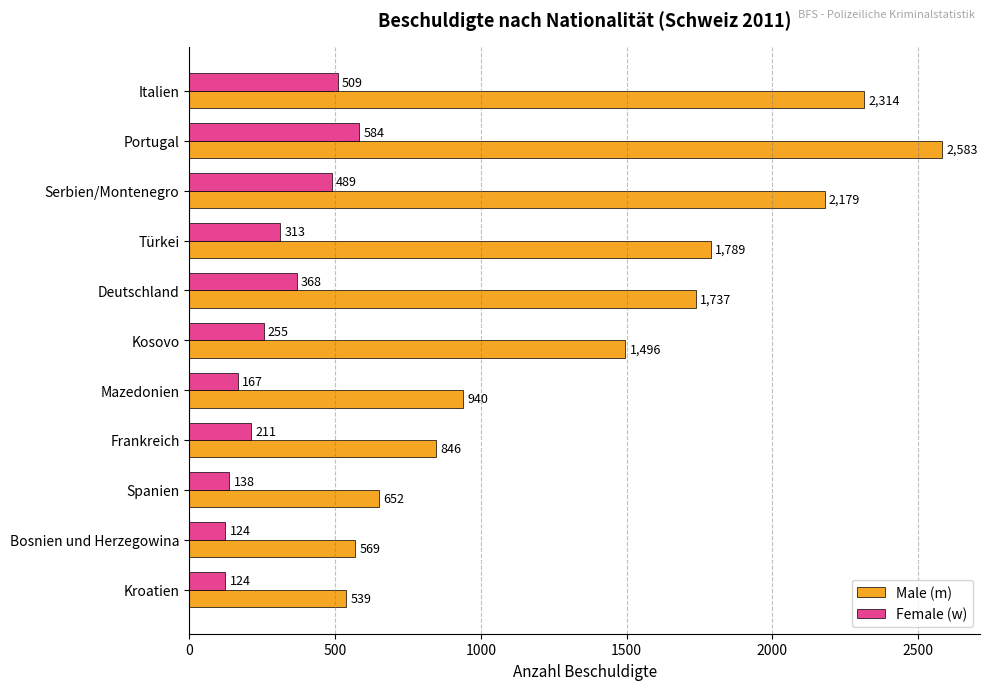

What is the maximum value shown in the chart?

2583